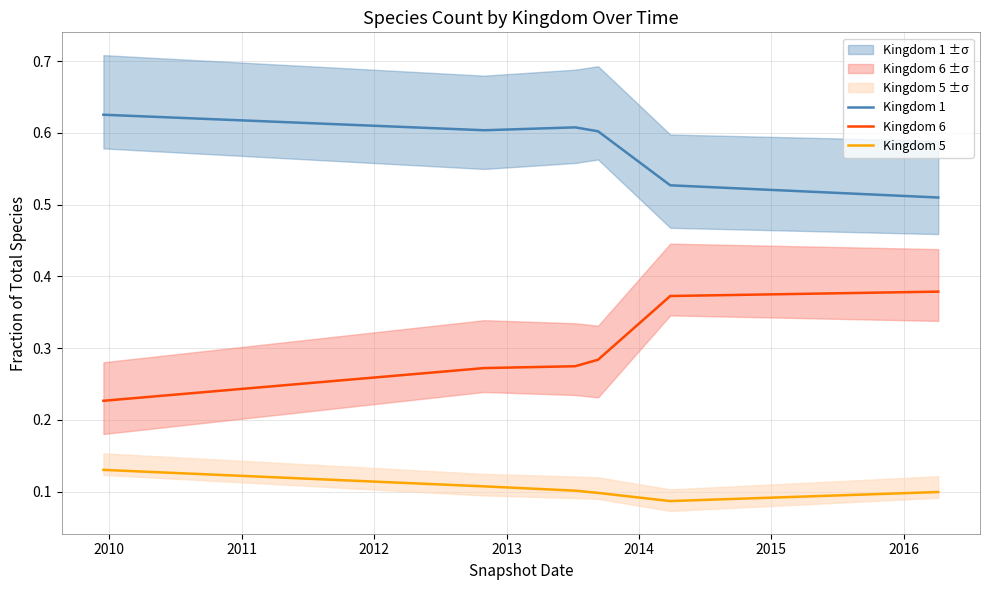

Which series has the largest total across all categories?

Kingdom 1